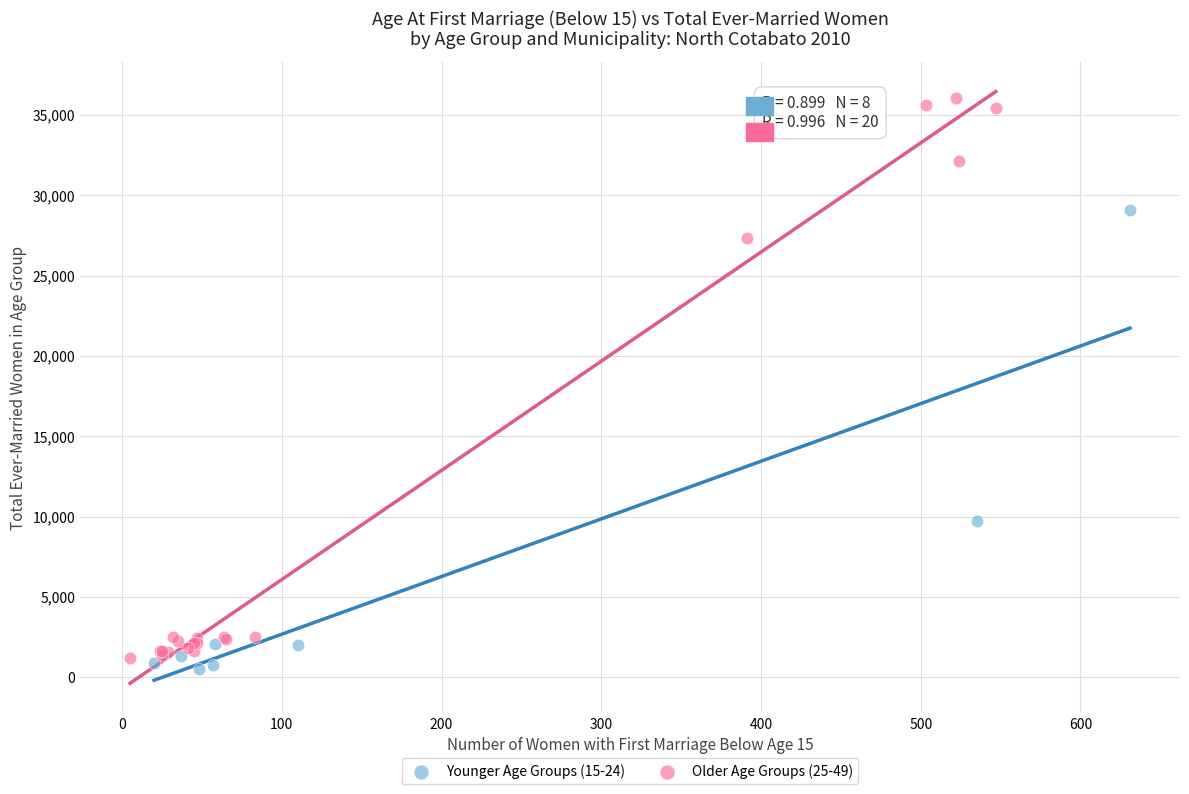

Which series reaches the maximum Y coordinate?

Older Age Groups (25-49)